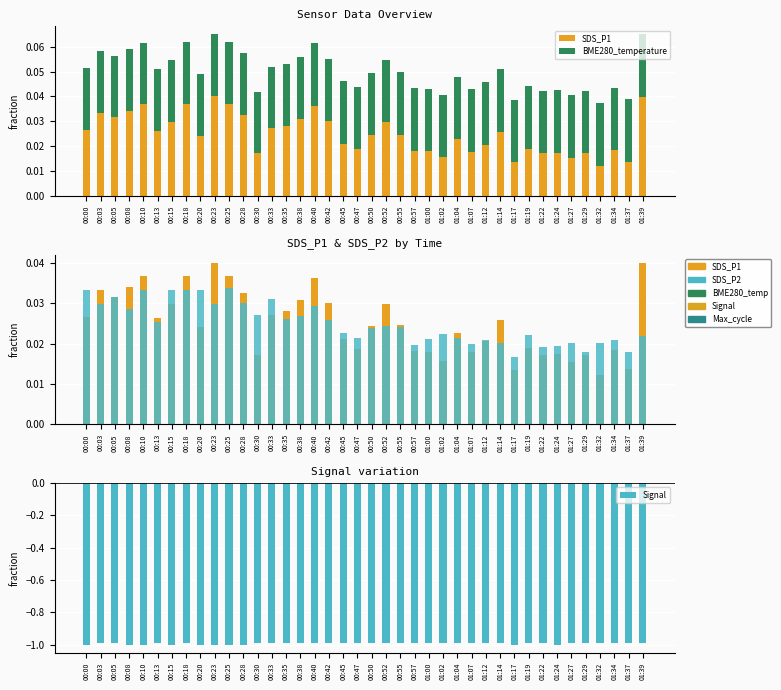

Rank the categories by SDS_P1 value from highest to lowest.

00:23, 01:39, 00:10, 00:18, 00:25, 00:40, 00:08, 00:03, 00:28, 00:05, 00:38, 00:42, 00:15, 00:52, 00:35, 00:33, 00:00, 00:13, 01:14, 00:55, 00:50, 00:20, 01:04, 00:45, 01:12, 01:19, 00:47, 01:34, 00:57, 01:00, 01:07, 01:24, 01:22, 01:29, 00:30, 01:02, 01:27, 01:37, 01:17, 01:32